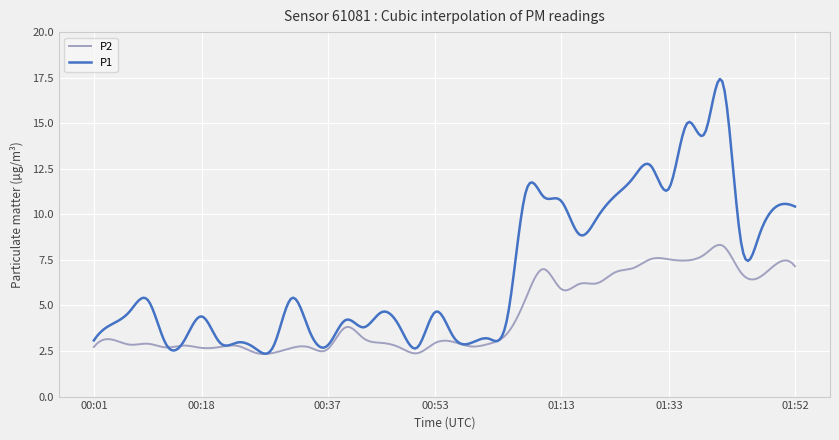

Which series has the largest total across all categories?

P1